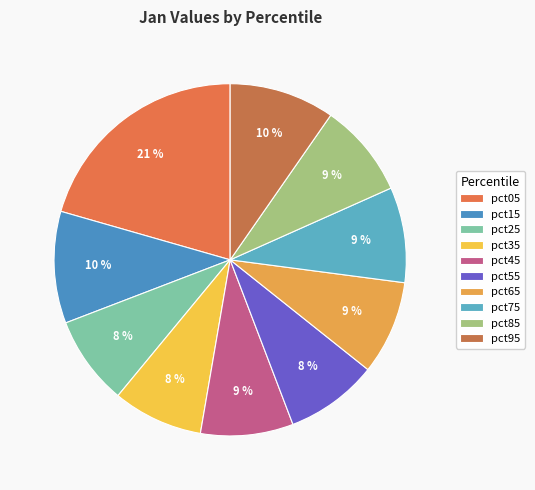

Is it true that pct65 is 9% of the pie?

True